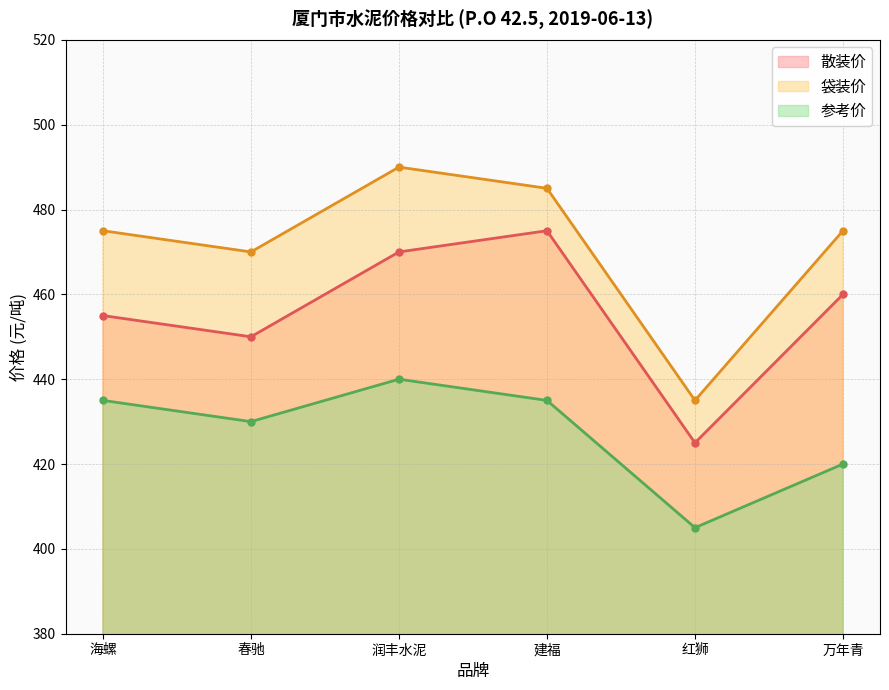

Is the value of 参考价 at 建福 greater than the value of 散装价 at 海螺?

No